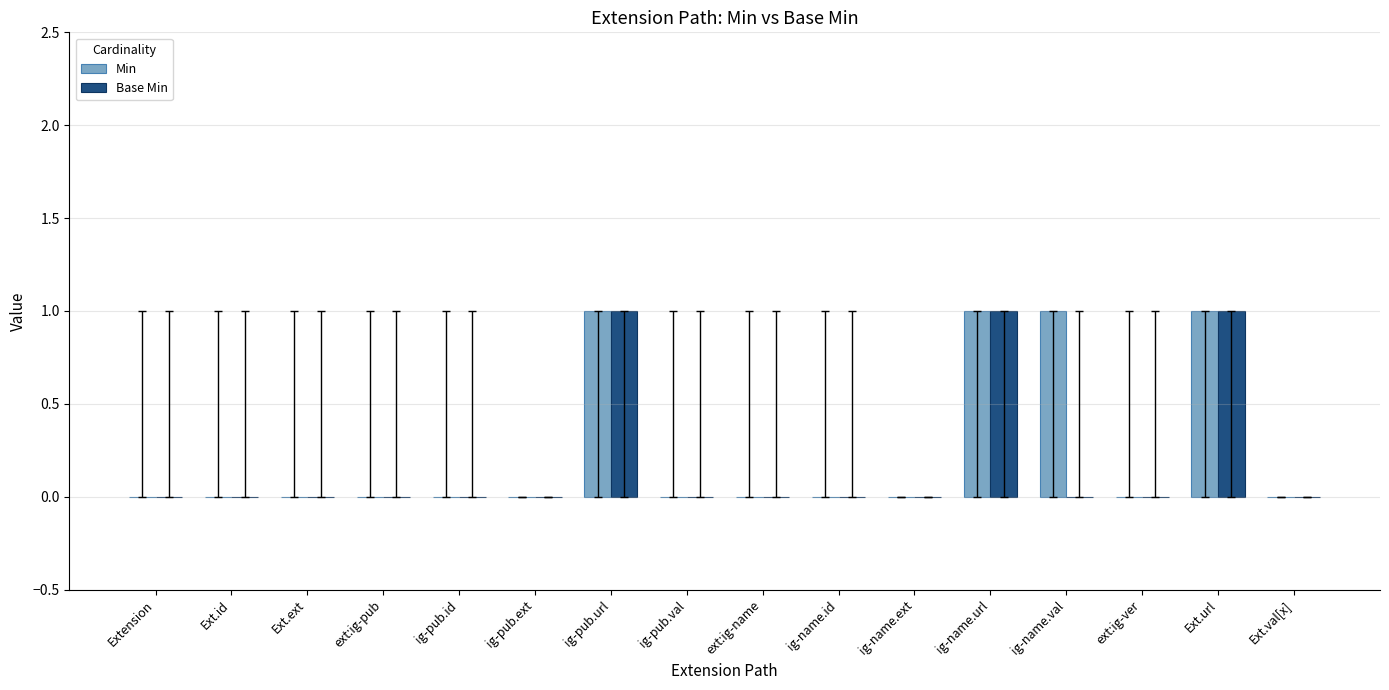

True or false: Min has a value of 0 at Extension.

True